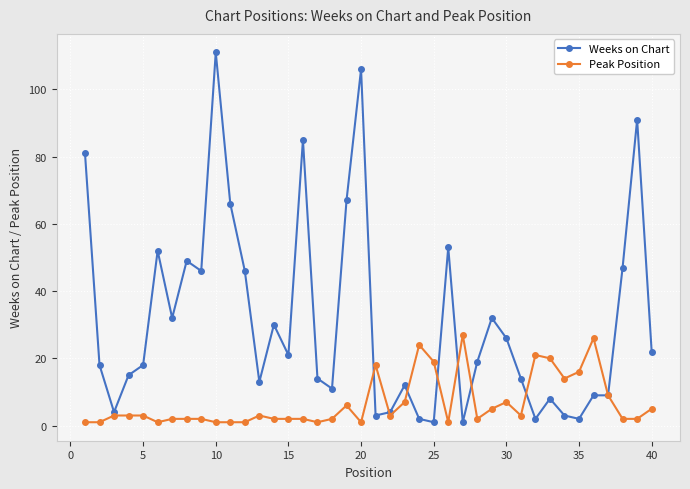

True or false: Weeks on Chart has more than 2 points higher than both neighbors.

True